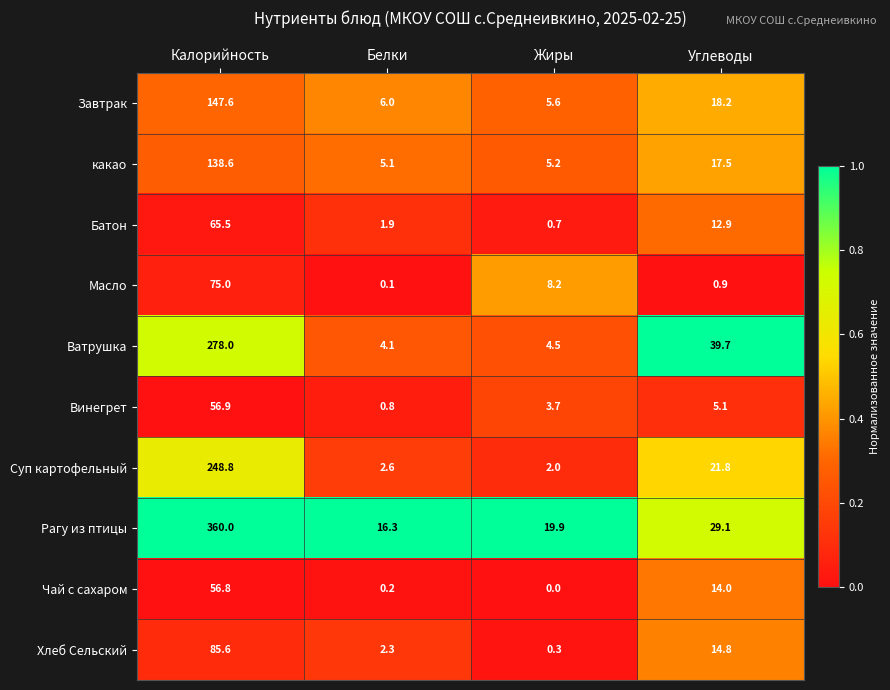

At which label is Рагу из птицы closest to 188?

Углеводы